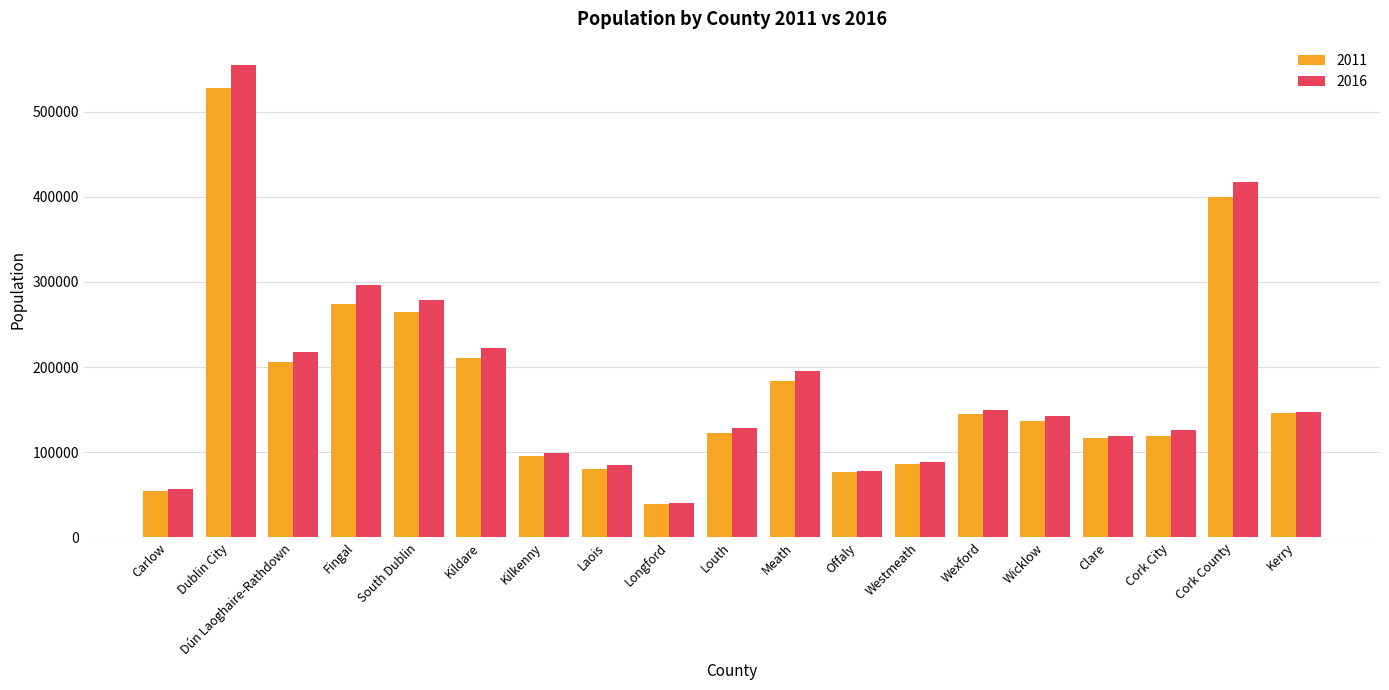

Which category has the highest value across all series?

Dublin City